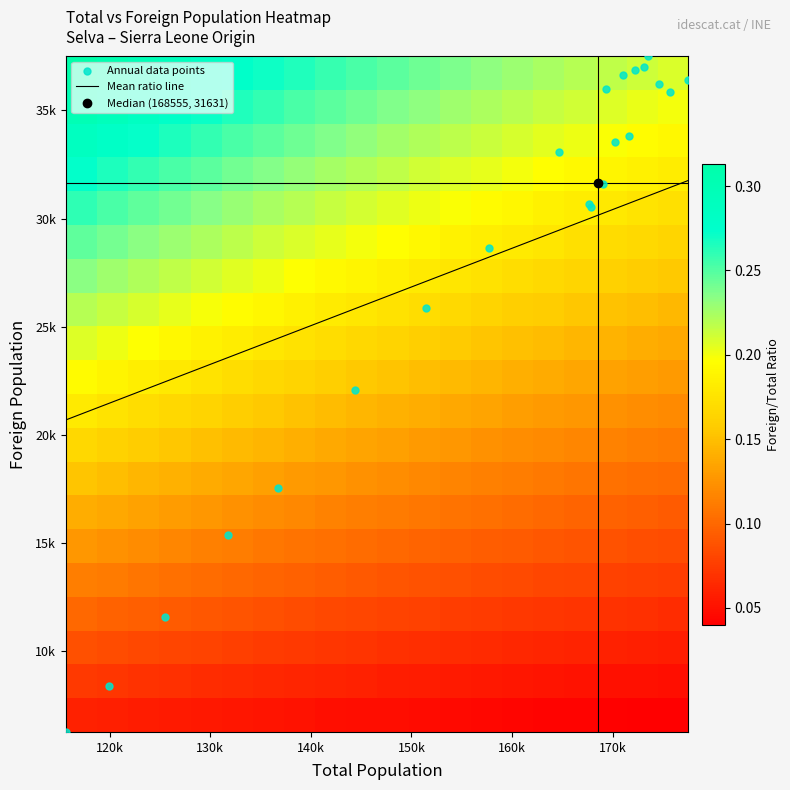

How many data points are above 31631?

11